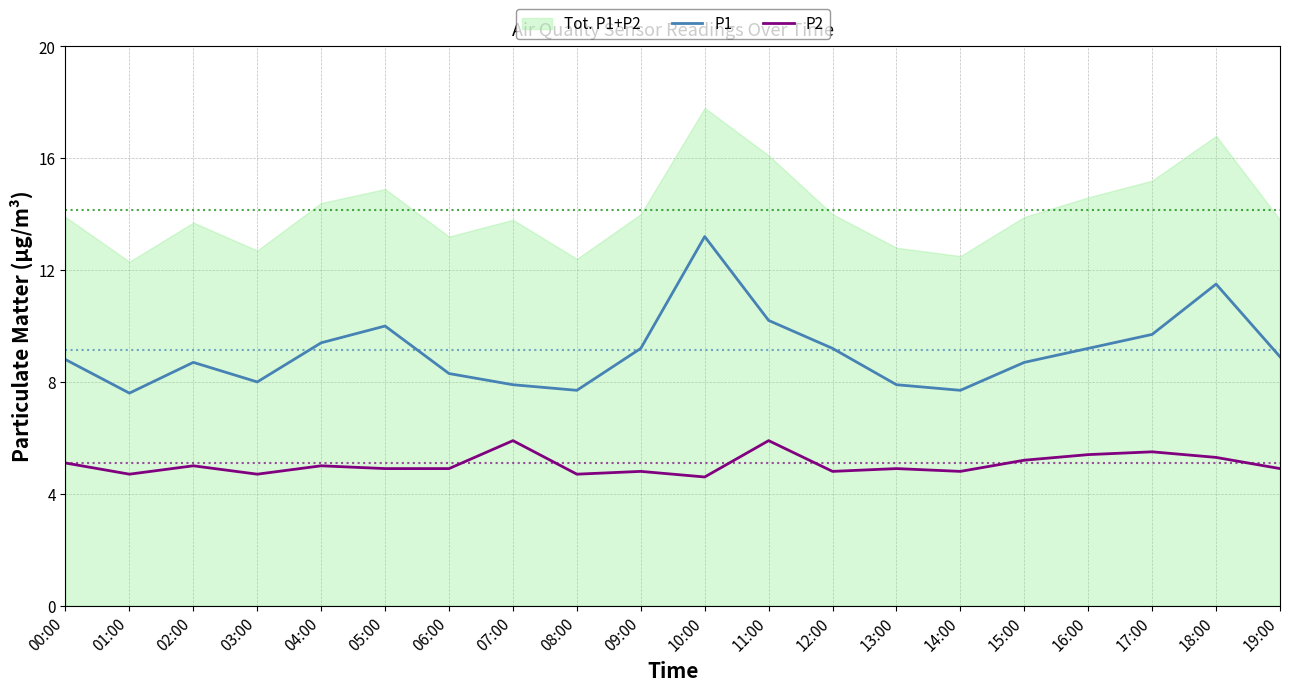

Is the value of P1 at 14:00 greater than the value of P2 at 04:00?

Yes